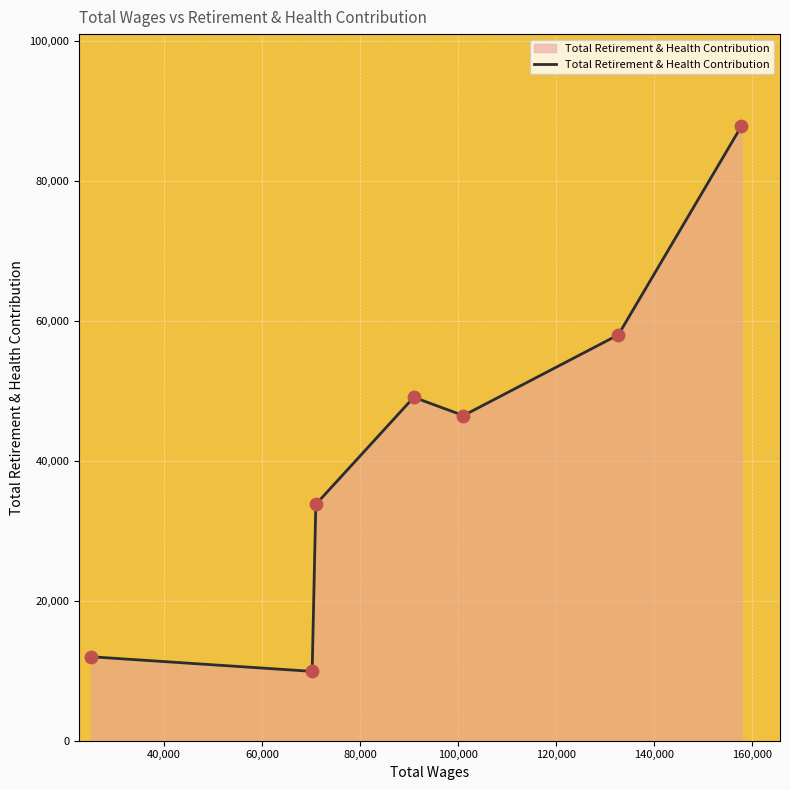

What is the difference between the maximum and minimum values?

77866